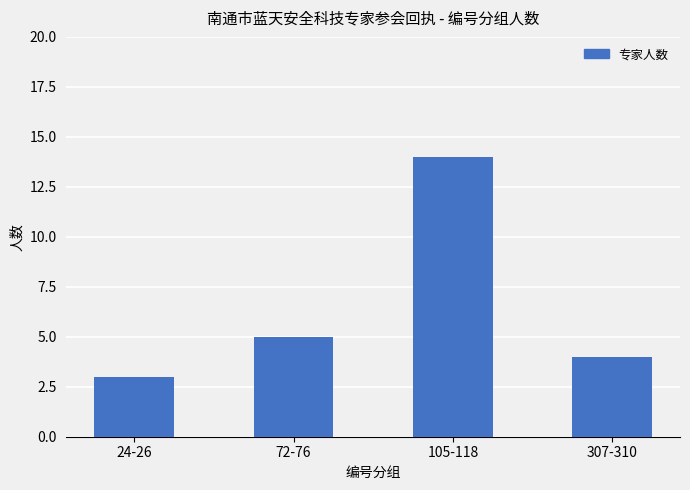

Rank the categories by value from lowest to highest.

24-26, 307-310, 72-76, 105-118